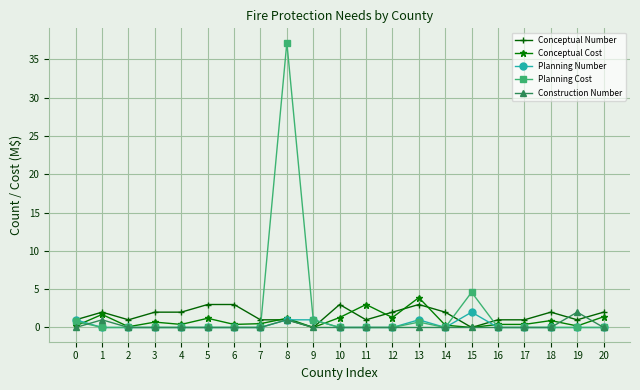

What is the highest value of the Conceptual Cost series?

3.9